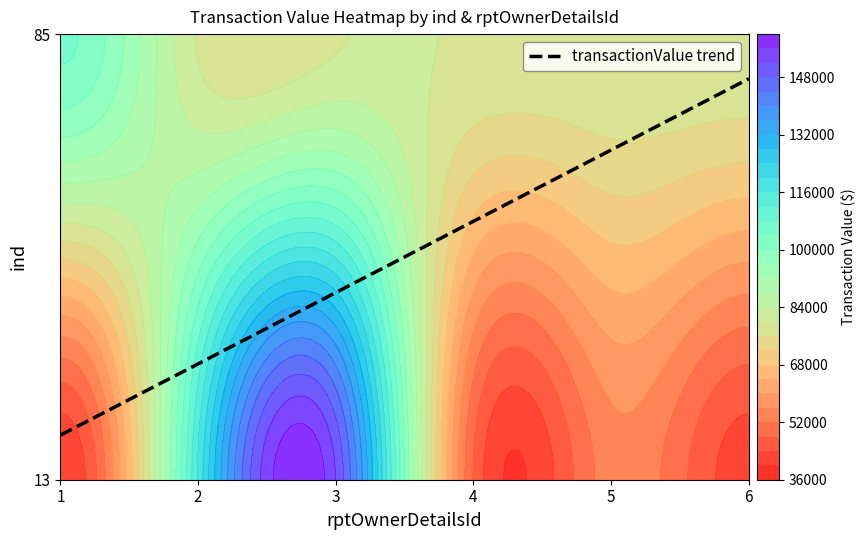

Which label corresponds to the largest value in the chart?

13_3